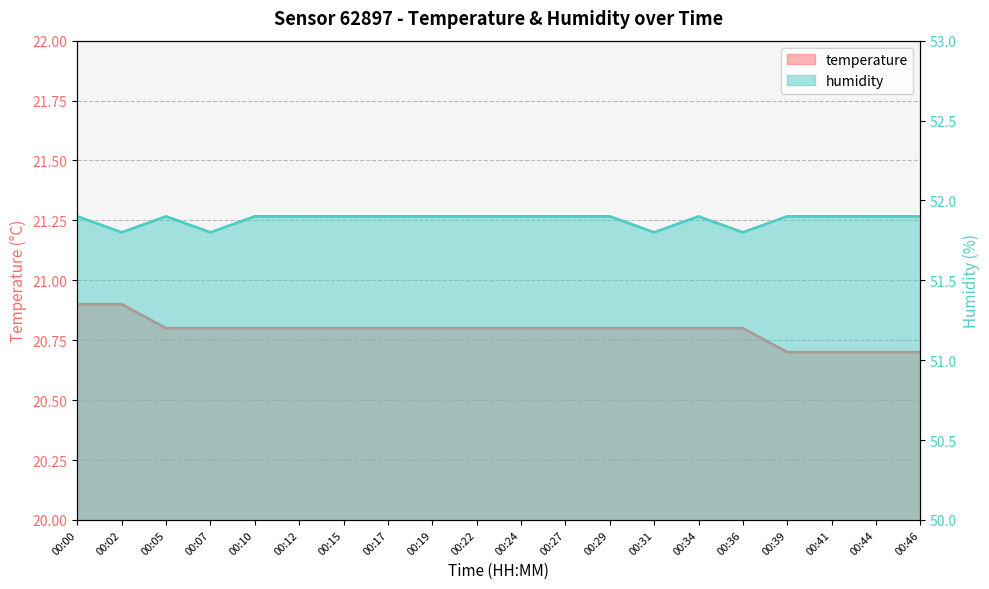

At which label is humidity closest to 51?

00:02